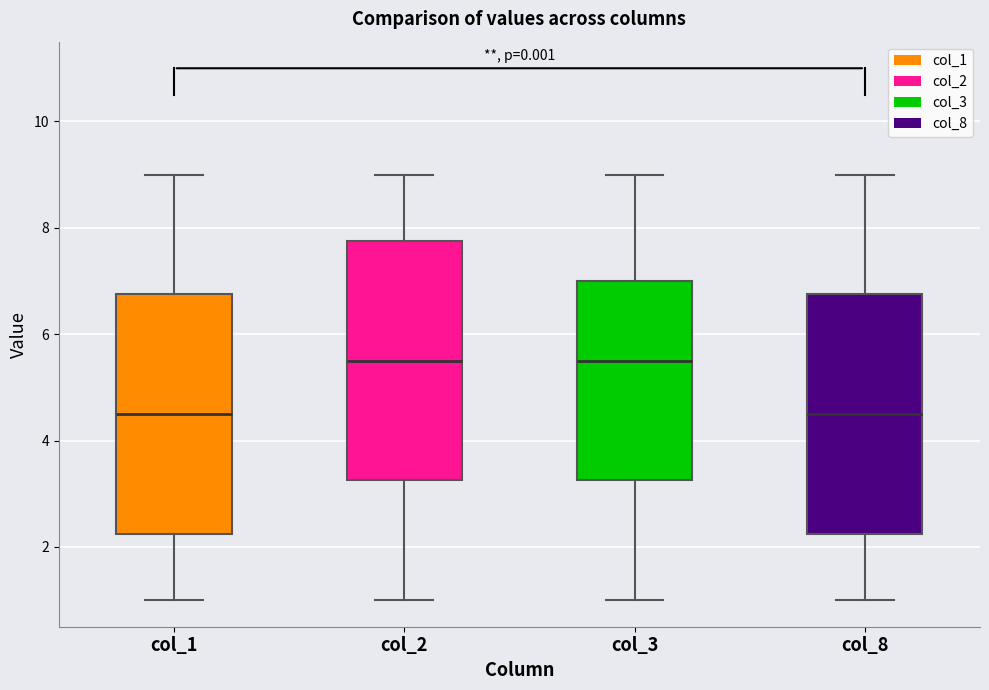

Where does the lower whisker of the box for col_8 end on the y-axis? The values are not printed on the chart, so give them approximately, as read against the axis.

1.0